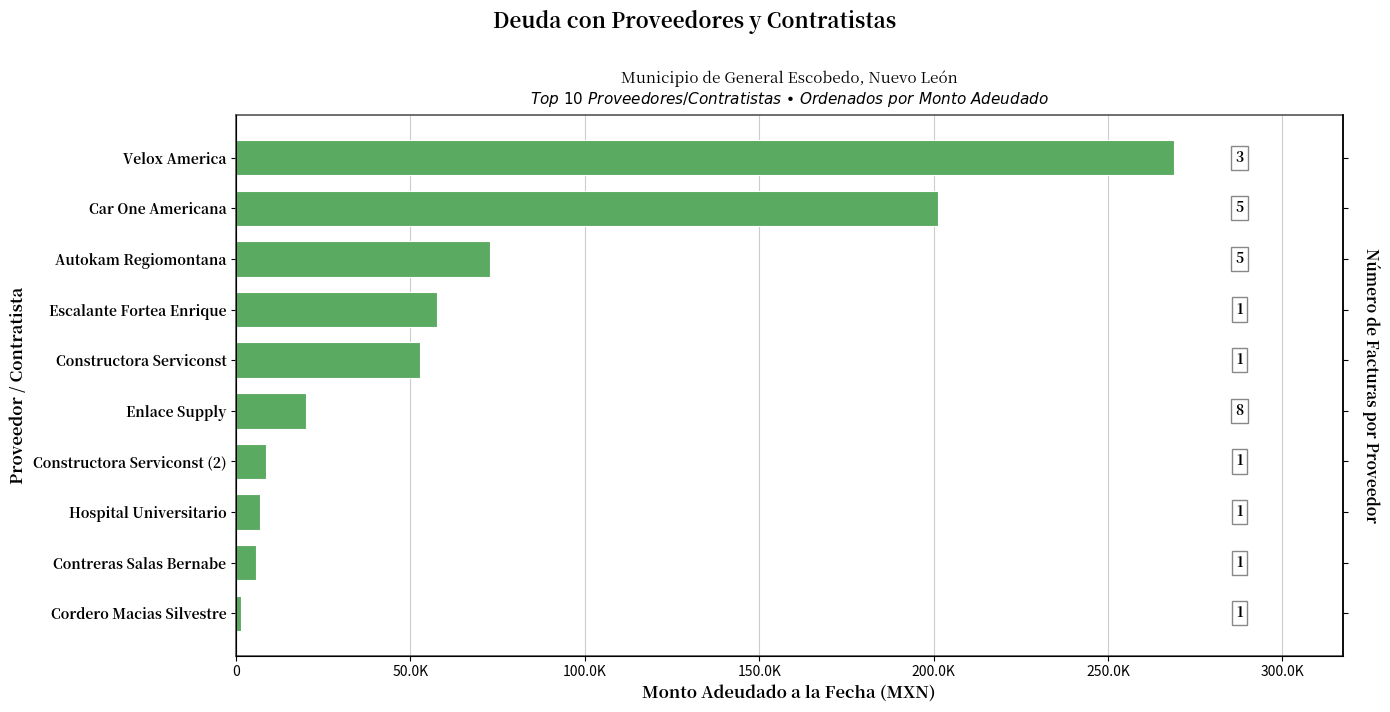

Is it true that the value at Autokam Regiomontana is 116976.1?

False